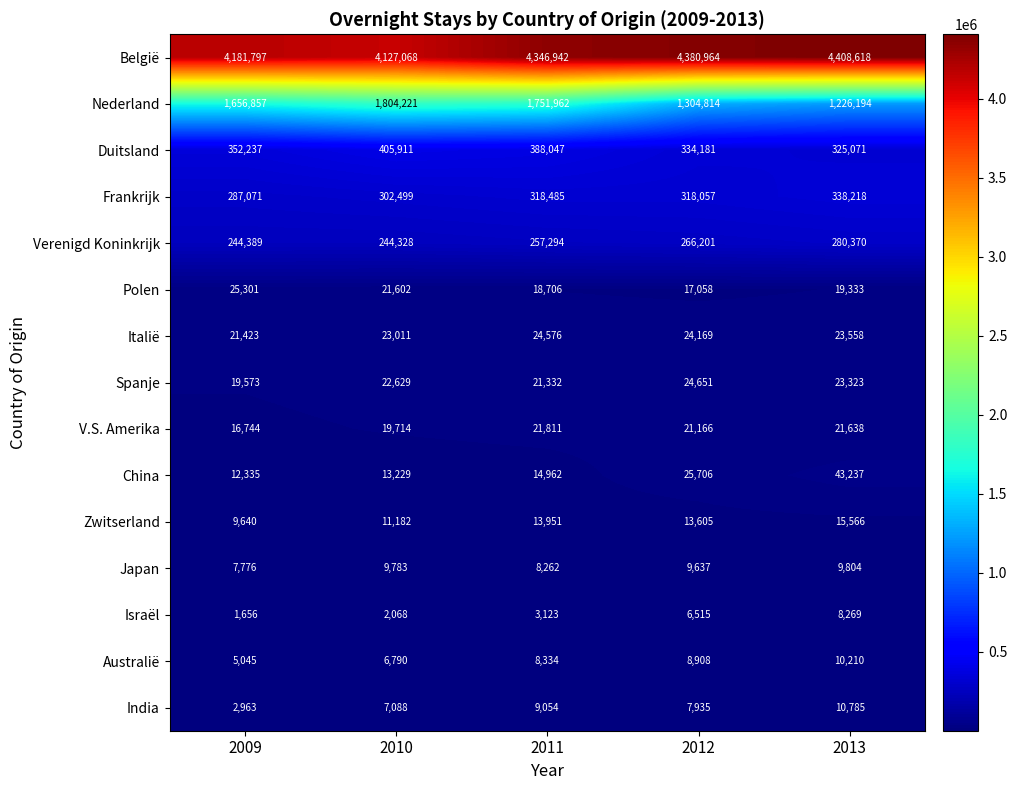

What is the highest value of the Nederland series?

1804221